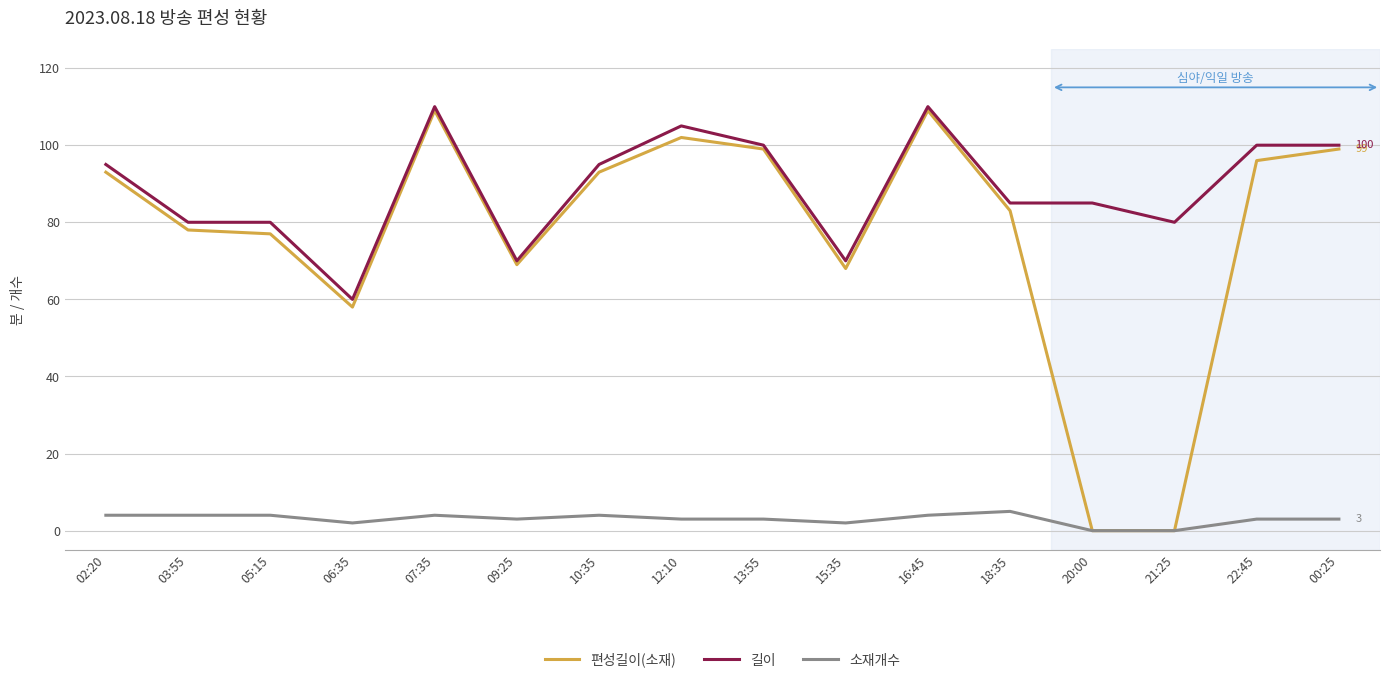

What is the difference between the maximum and minimum values in the 길이 series?

50